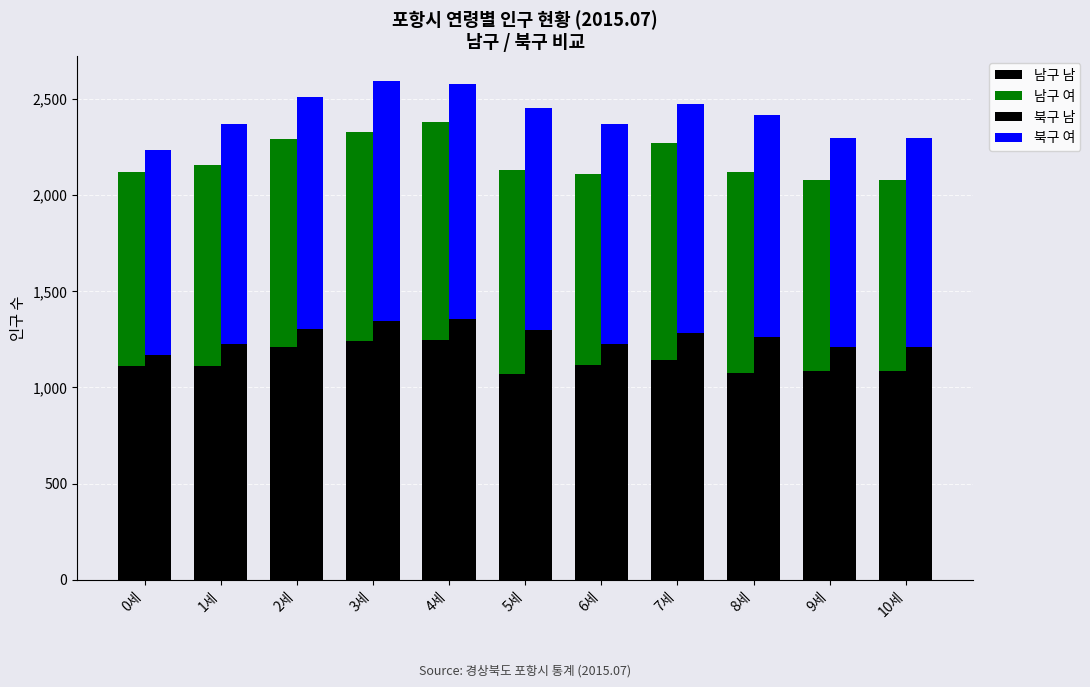

What is the label of the 3rd bar from the left?

2세